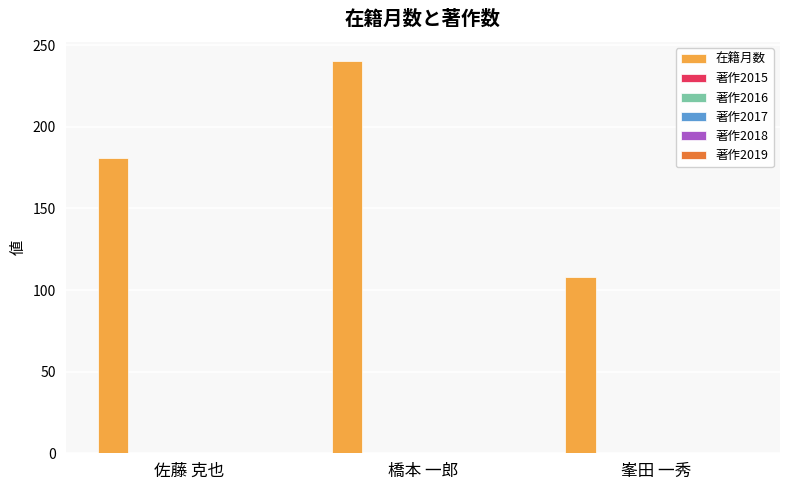

How many bars are there in total?

3